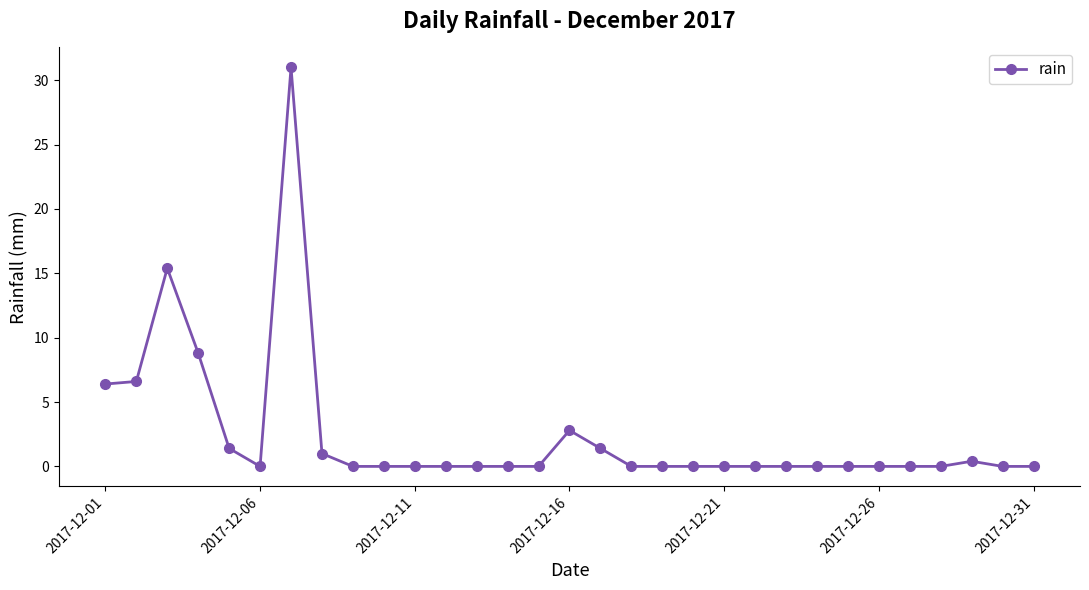

What is the greatest value displayed?

31.0